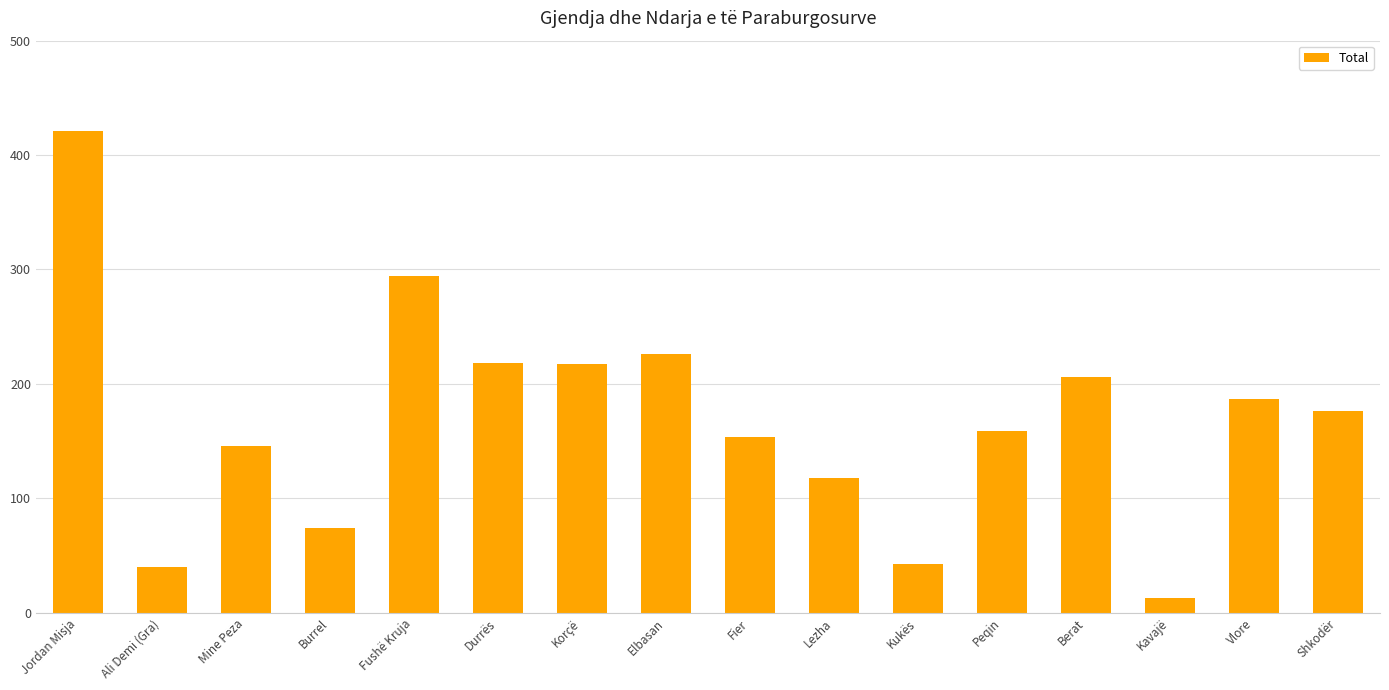

What is the difference between the values at Shkodër and Peqin?

17